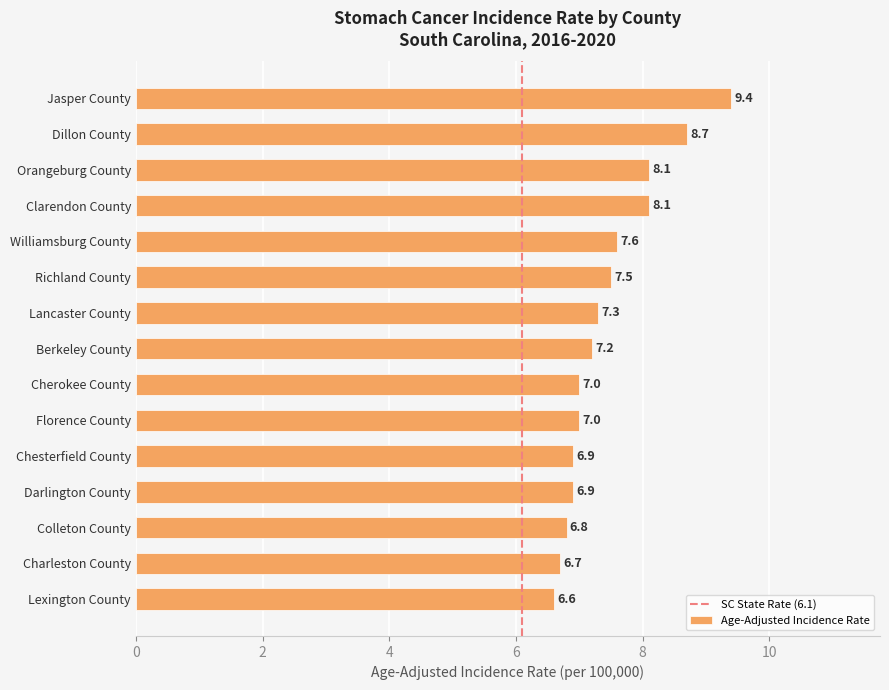

How many data points are less than 7?

5